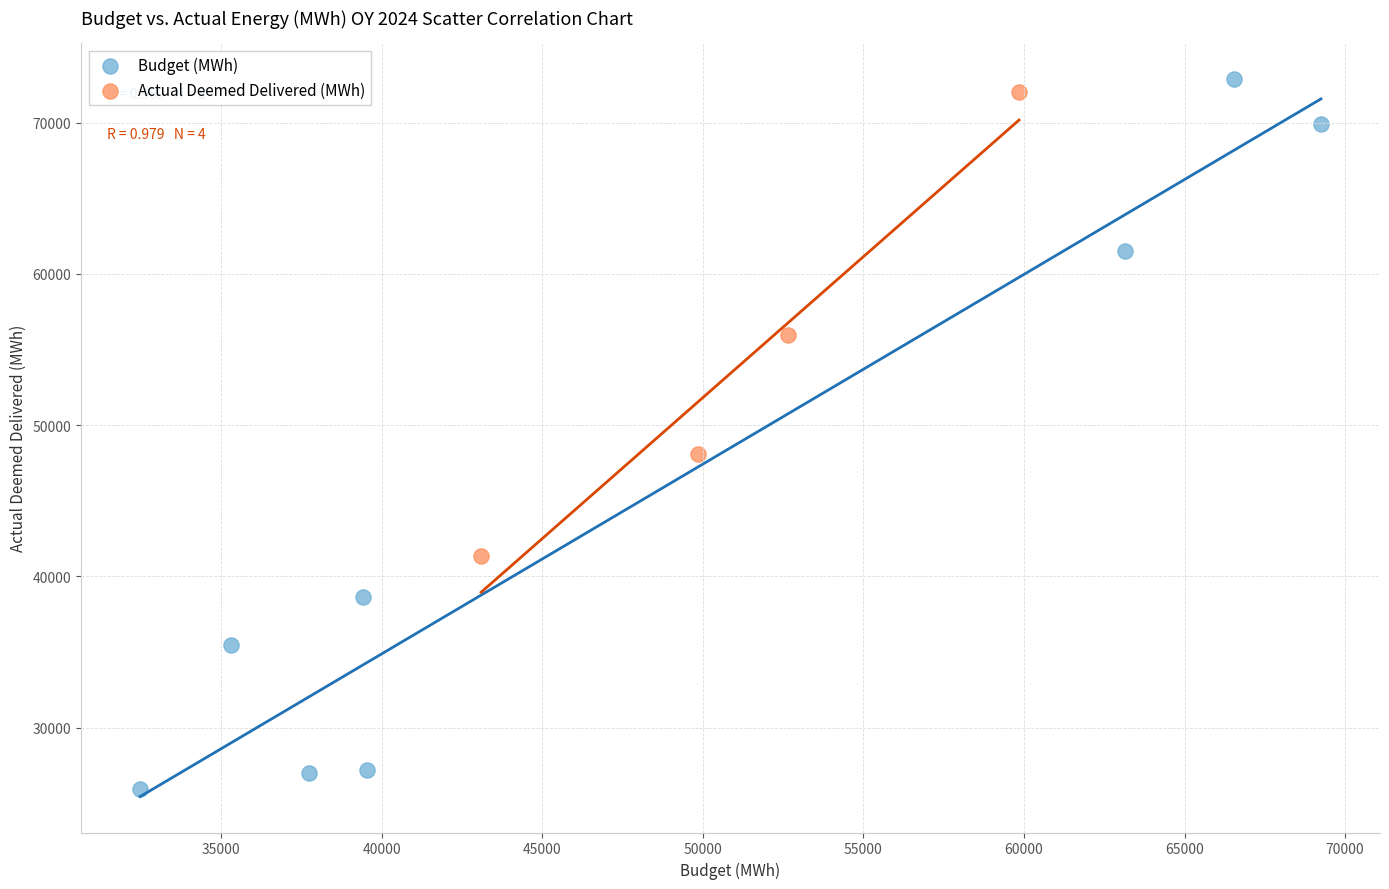

Which series contains the lowest Y value?

Budget (MWh)